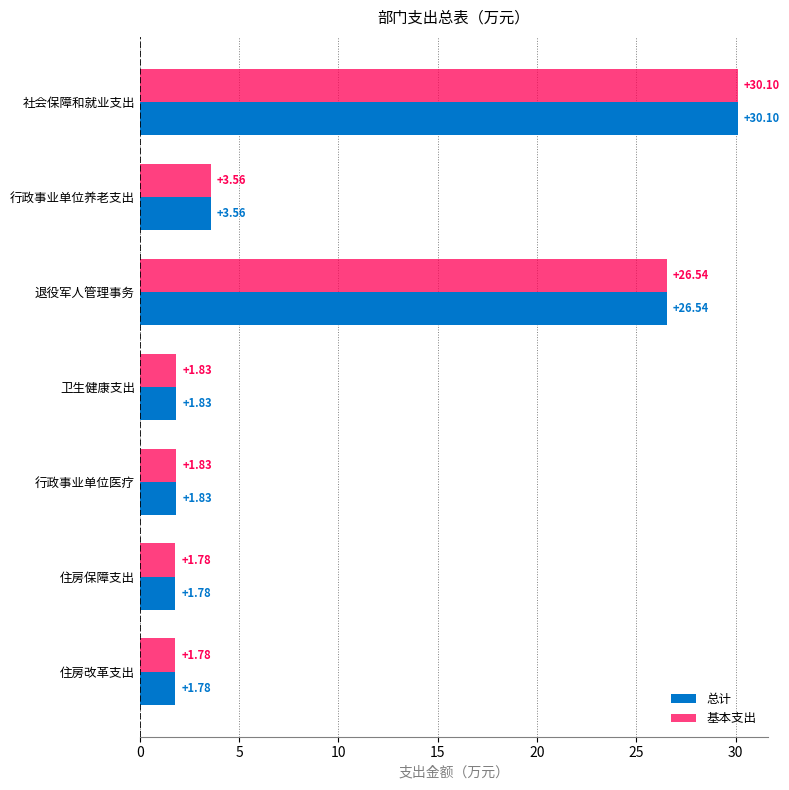

Where is 总计 nearest to the value 15?

行政事业单位养老支出